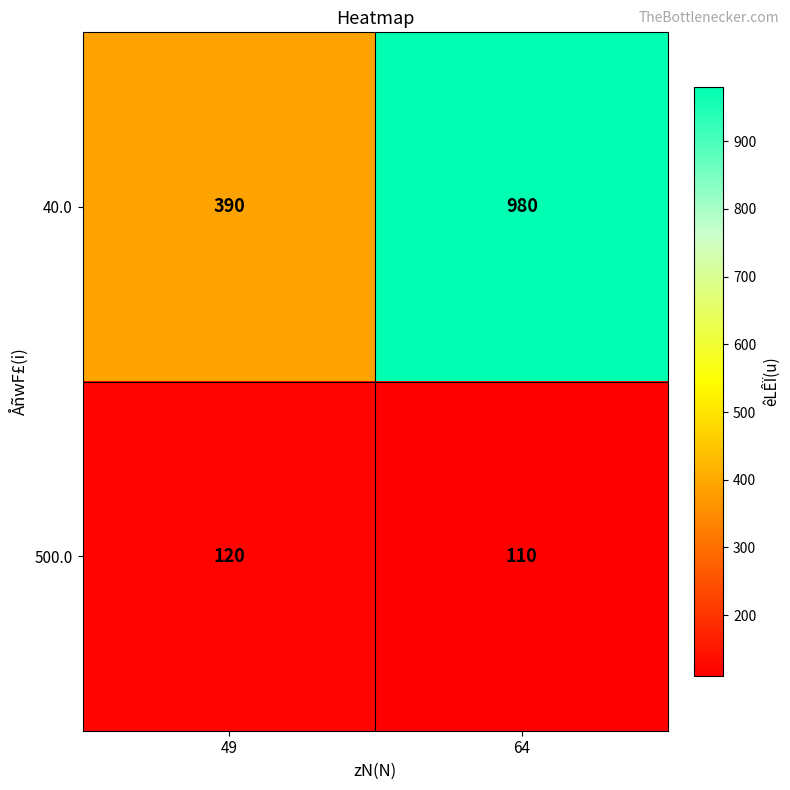

Rank the series by their average value, from highest to lowest.

40.0, 500.0